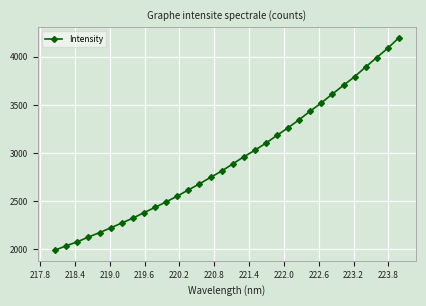

What is the difference between the second highest and minimum values?

2096.7